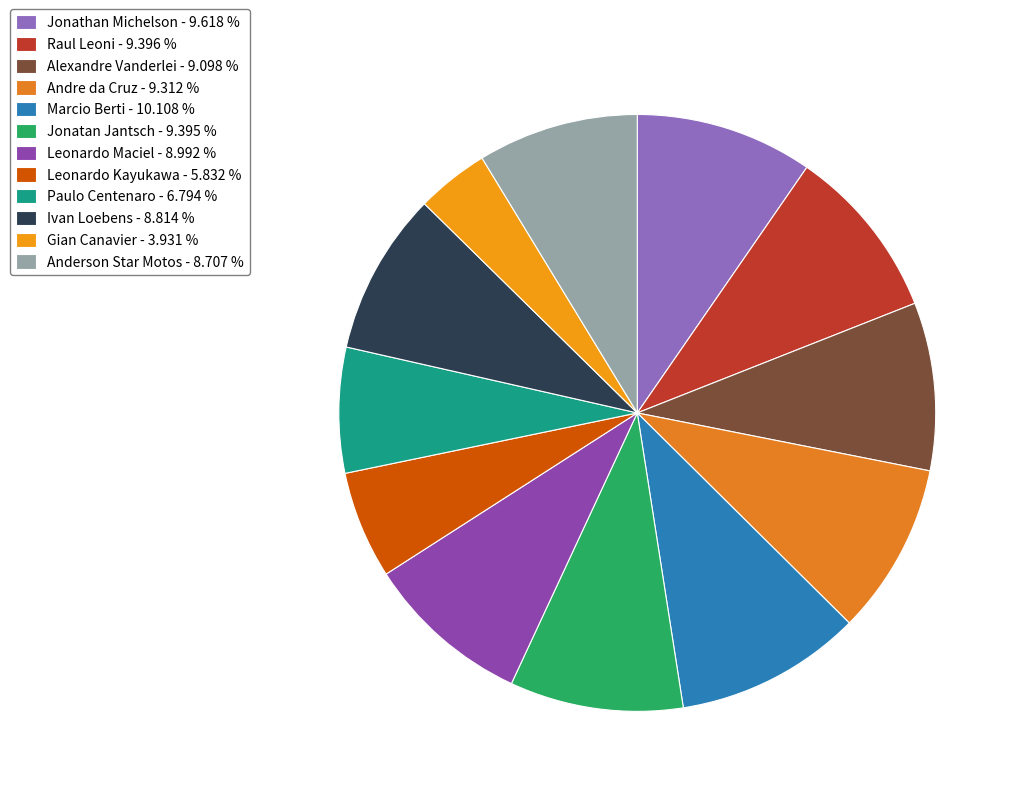

Is Leonardo Kayukawa the majority of the pie?

No